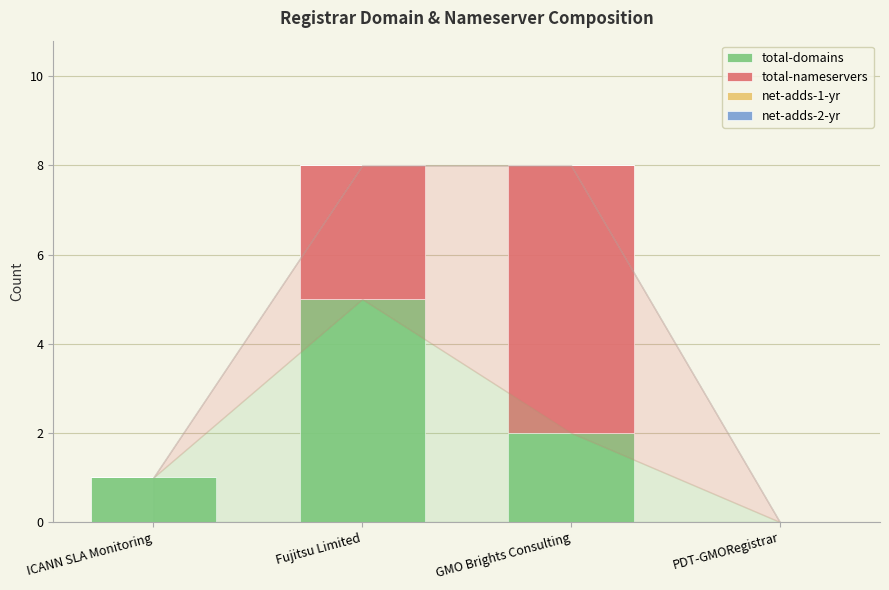

What is the maximum value for total-domains?

5